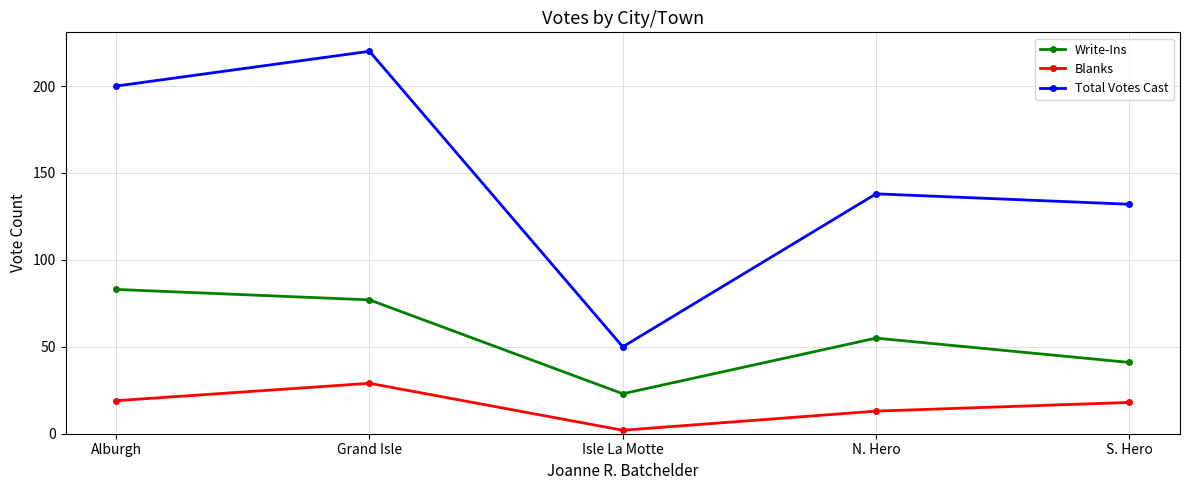

What is the sum of the Total Votes Cast values at Isle La Motte and Alburgh?

250